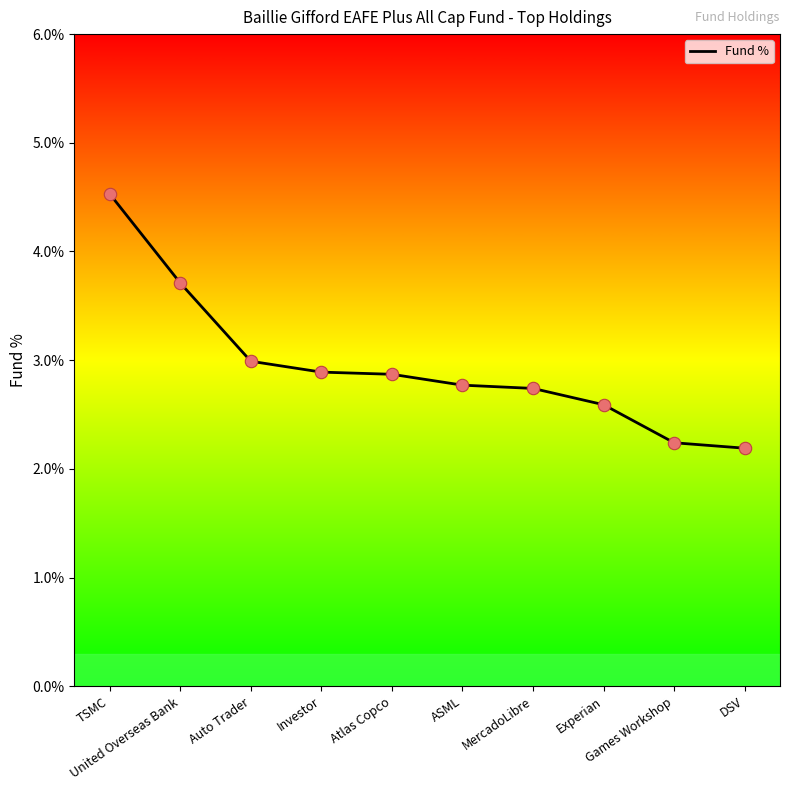

What is the change in value from Atlas Copco to DSV?

-0.7